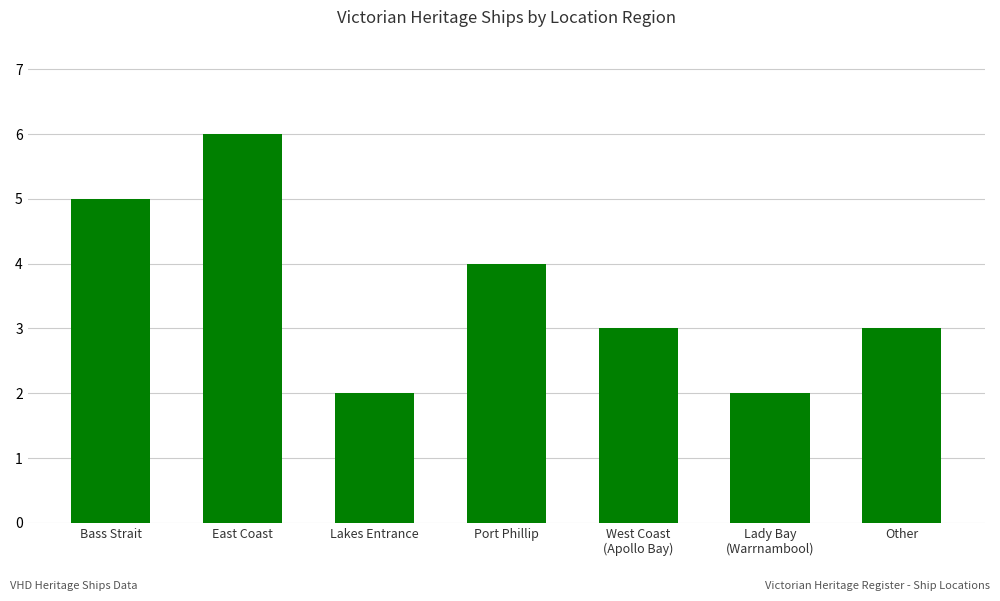

The chart shows a value of 4 at Port Phillip. True or false?

True